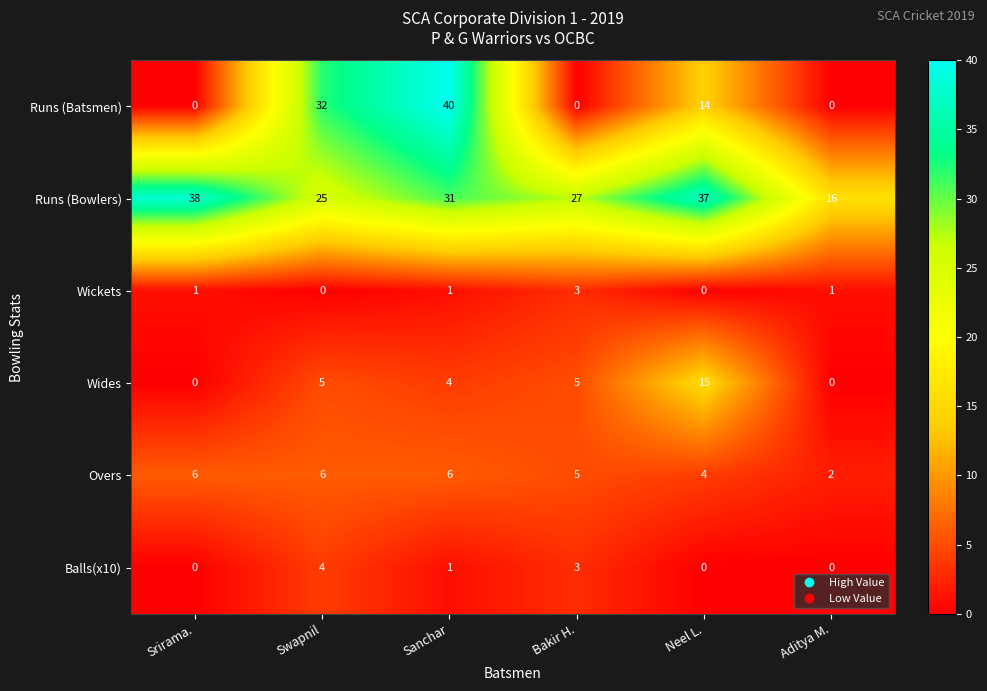

What is the difference between the maximum and second lowest values in the Balls(x10) series?

4